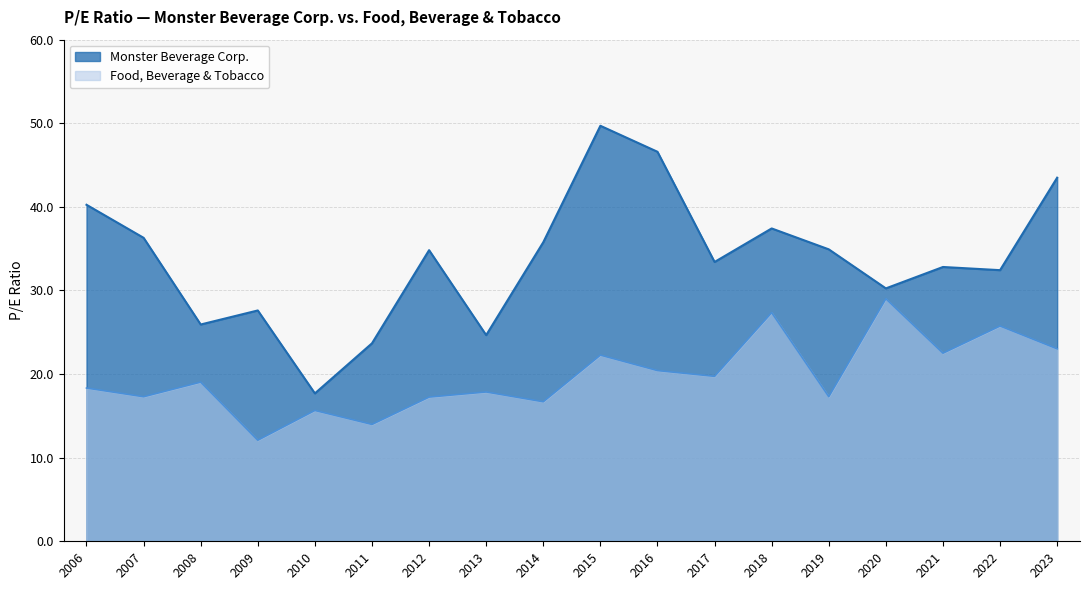

Rank the series at 2016 from lowest to highest value.

Food, Beverage & Tobacco, Monster Beverage Corp.